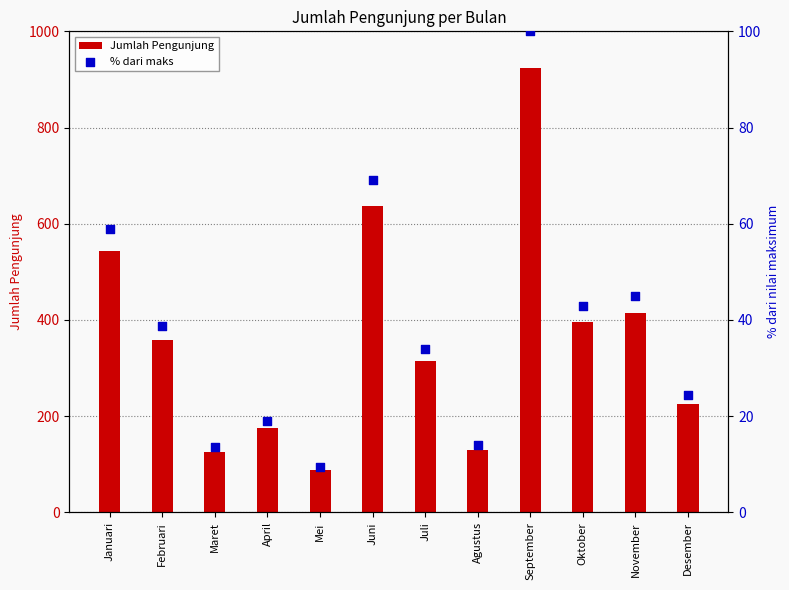

Is the value of Jumlah Pengunjung at Maret greater than the value of % dari maks at Februari?

Yes